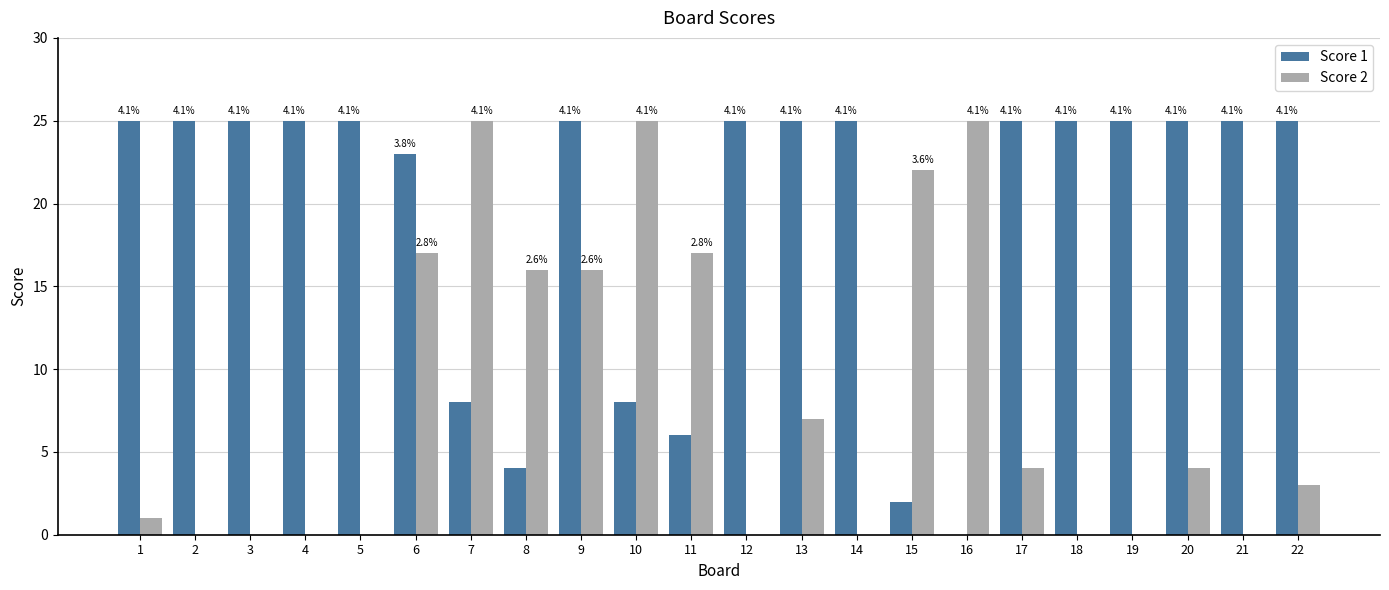

Is the value of Score 1 at 8 greater than the value of Score 2 at 21?

Yes